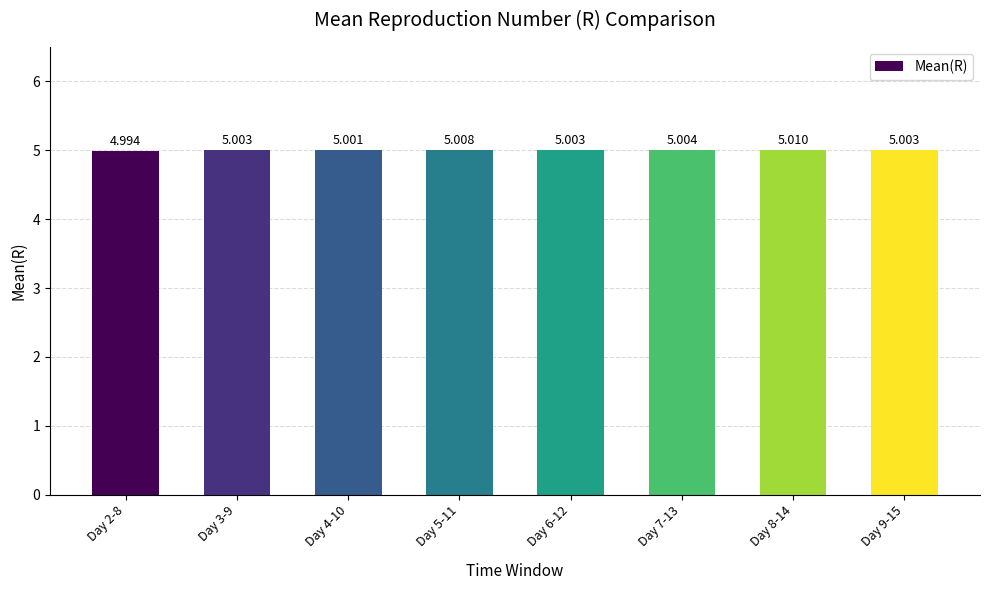

What is the ratio of the value at Day 7-13 to the value at Day 8-14?

1.0